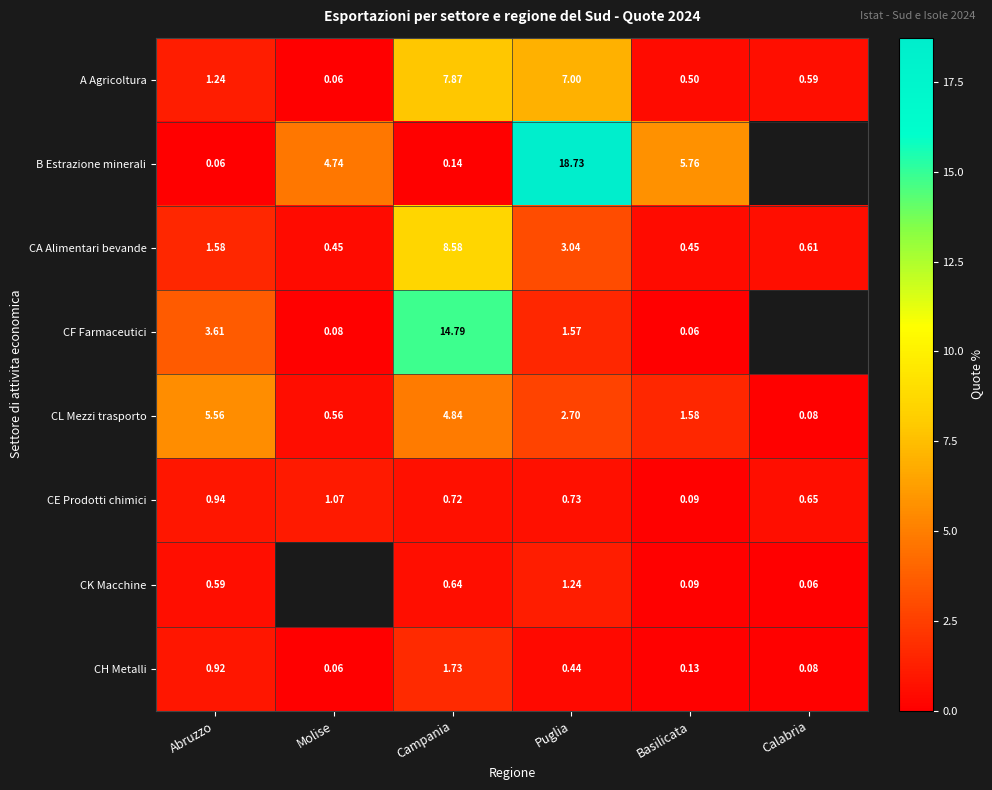

Between Abruzzo and Basilicata, which series saw the biggest shift?

B Estrazione minerali